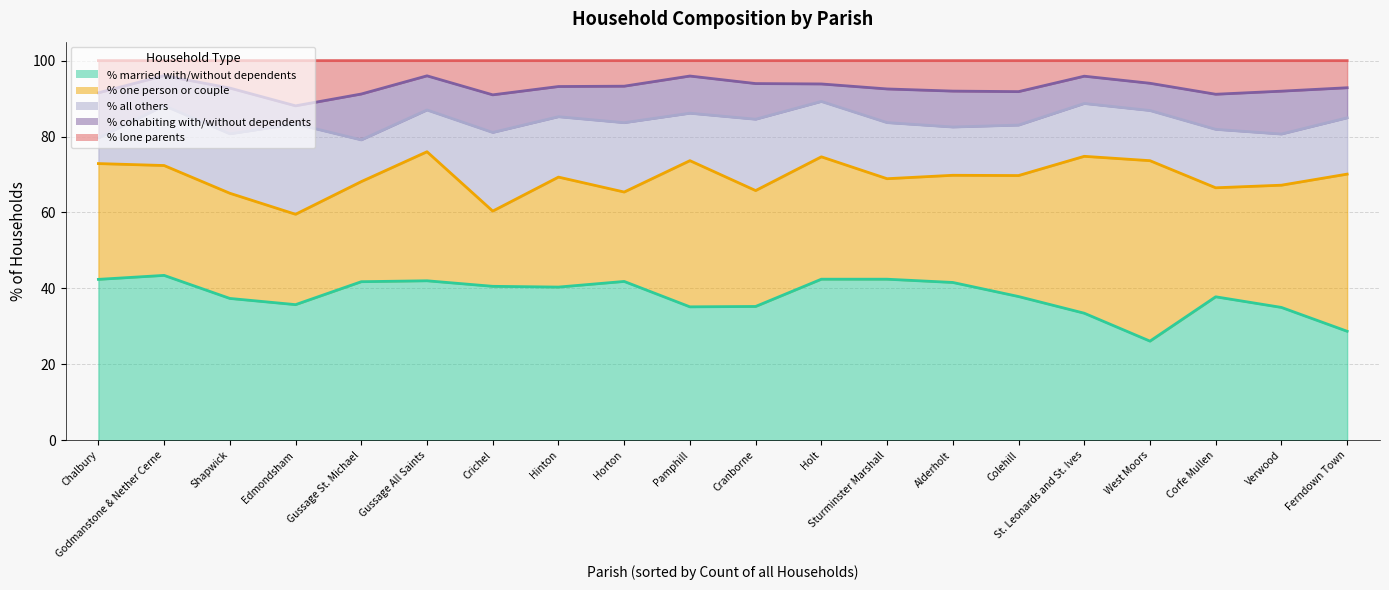

Is it true that % lone parents equals 4.1 at Pamphill?

True